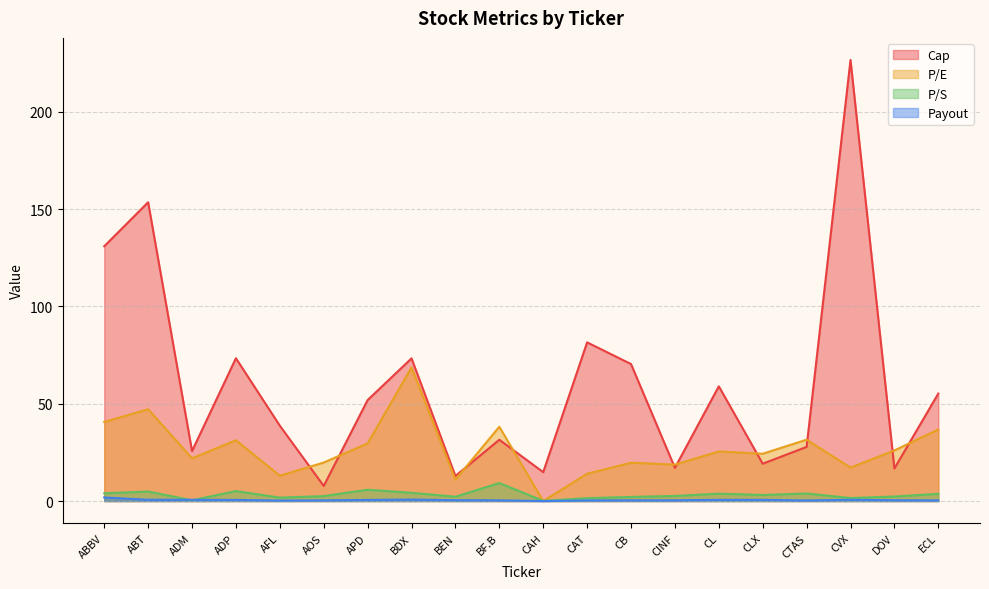

Which category has the highest value across all series?

CVX